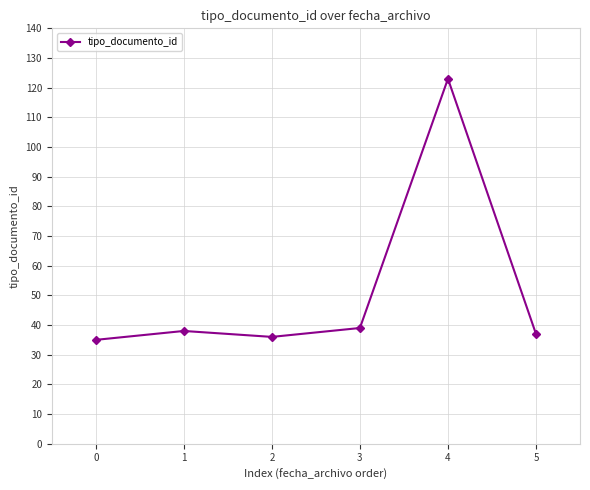

At which category does the chart reach its peak across all series?

4